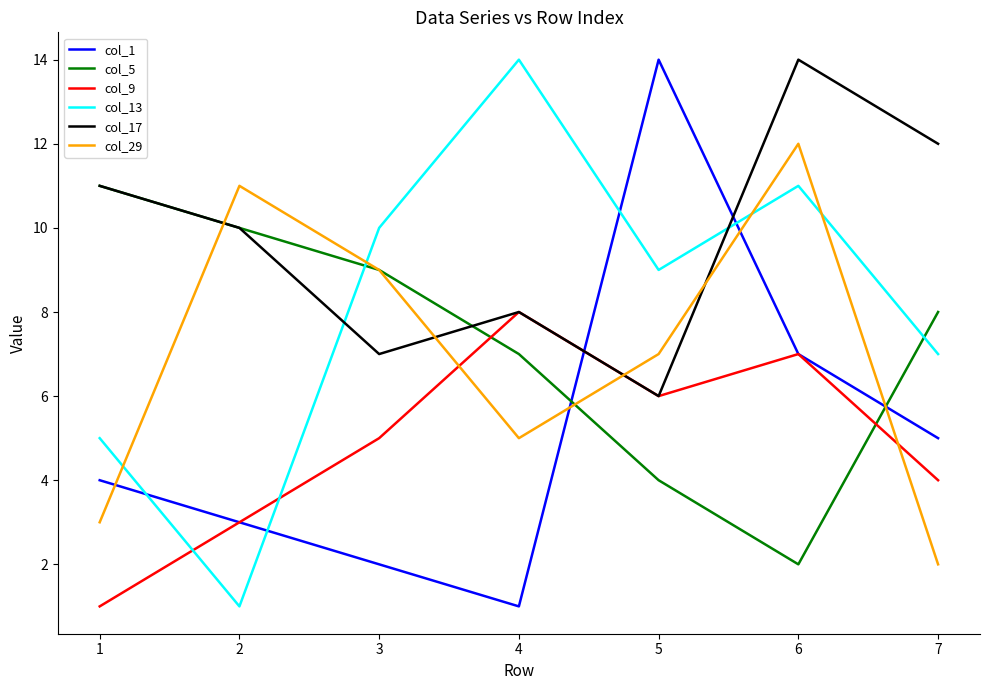

Is it true that col_29 equals 20 at 2?

False